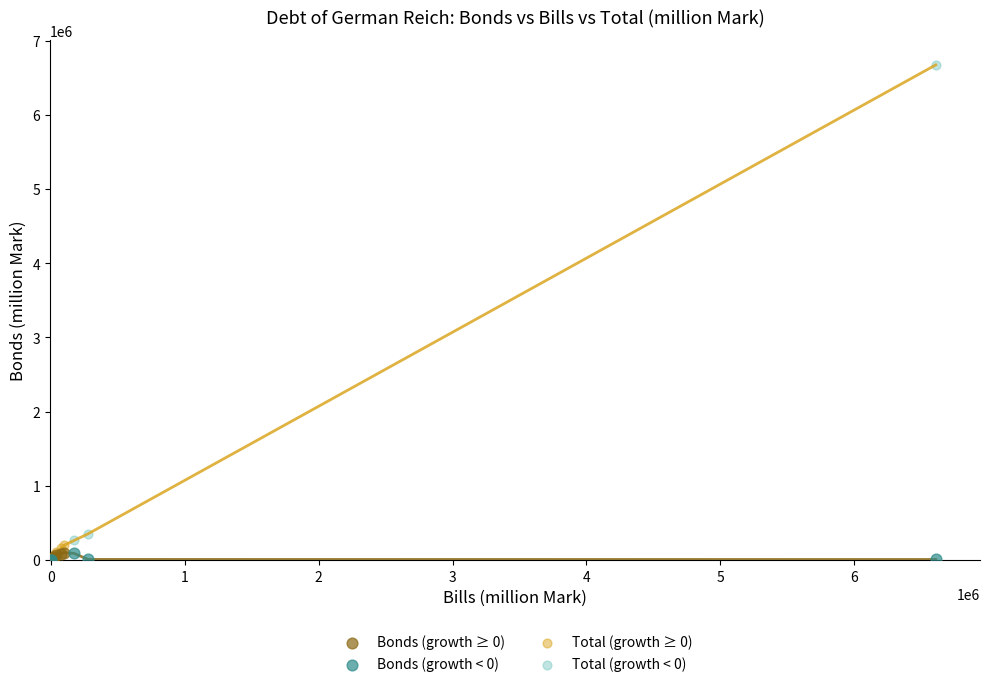

Which series reaches the maximum Y coordinate?

Total (growth < 0)